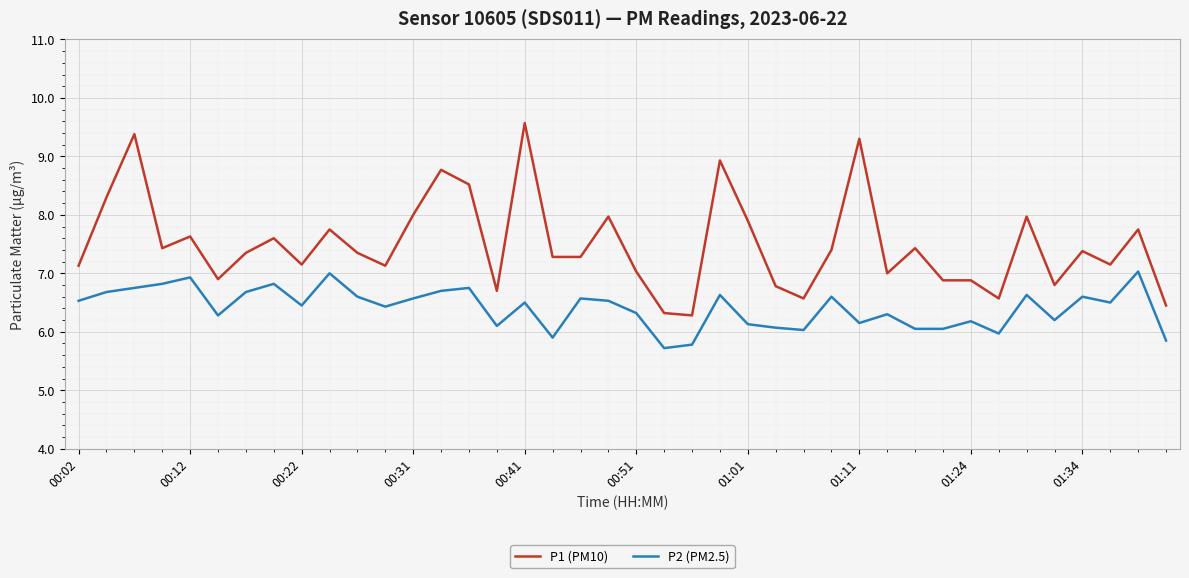

True or false: P1 (PM10) and P2 (PM2.5) intersect in this chart.

False